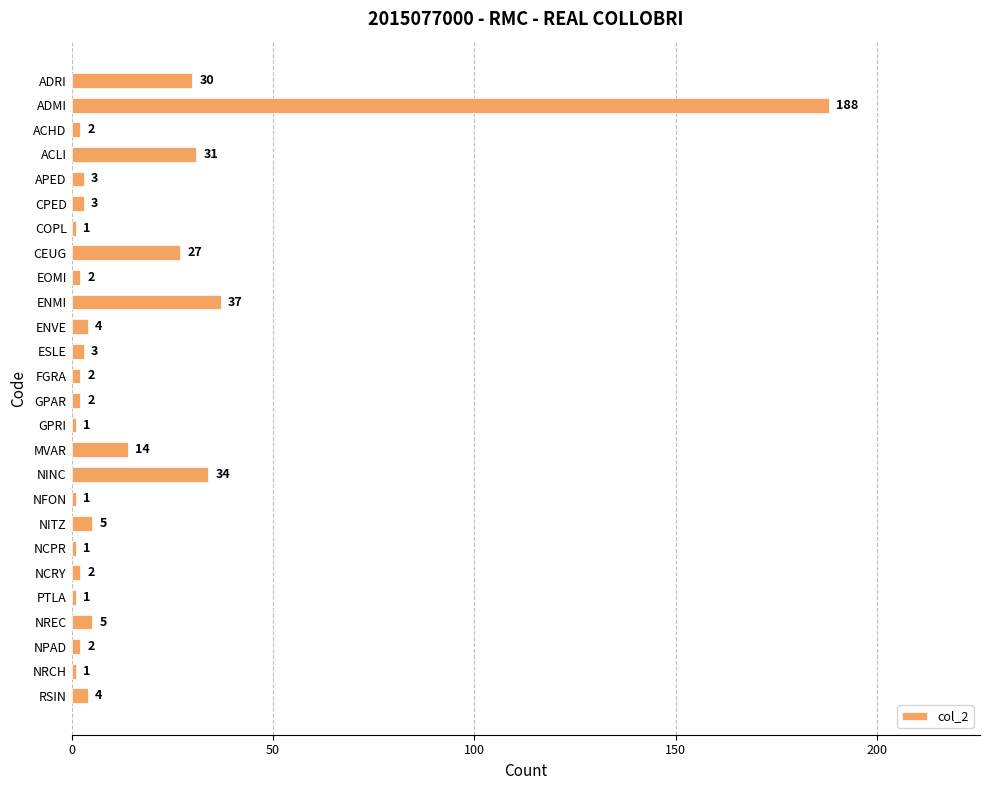

Count the number of data series in this chart.

1